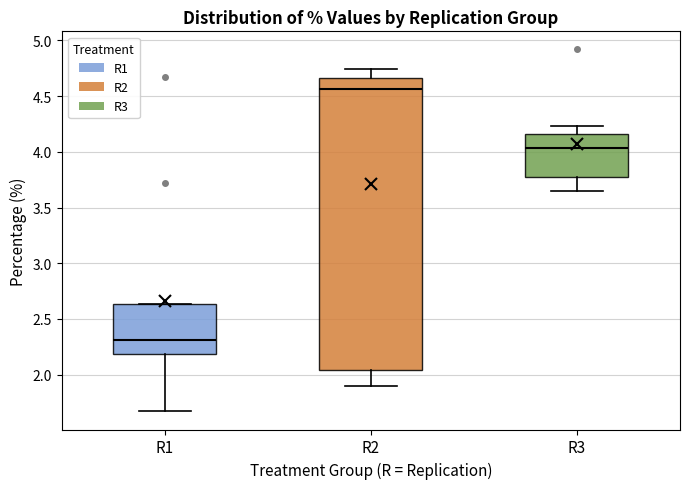

Reading left to right, read every box against the y-axis: the position of its median line, the range the box covers, and the ends of its whiskers. The values are not printed on the chart, so give them approximately, as read against the axis.

R1: median 2.30, box 2.20 to 2.65, whiskers 1.65 to 2.65
R2: median 4.55, box 2.05 to 4.65, whiskers 1.90 to 4.75
R3: median 4.05, box 3.75 to 4.15, whiskers 3.65 to 4.25